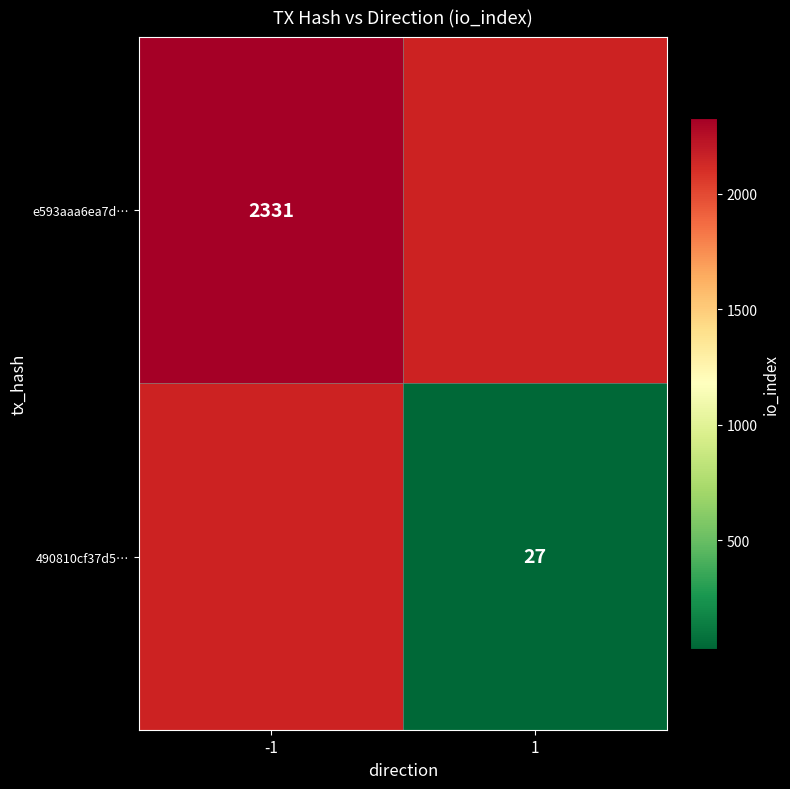

How many categories are shown in the chart?

2